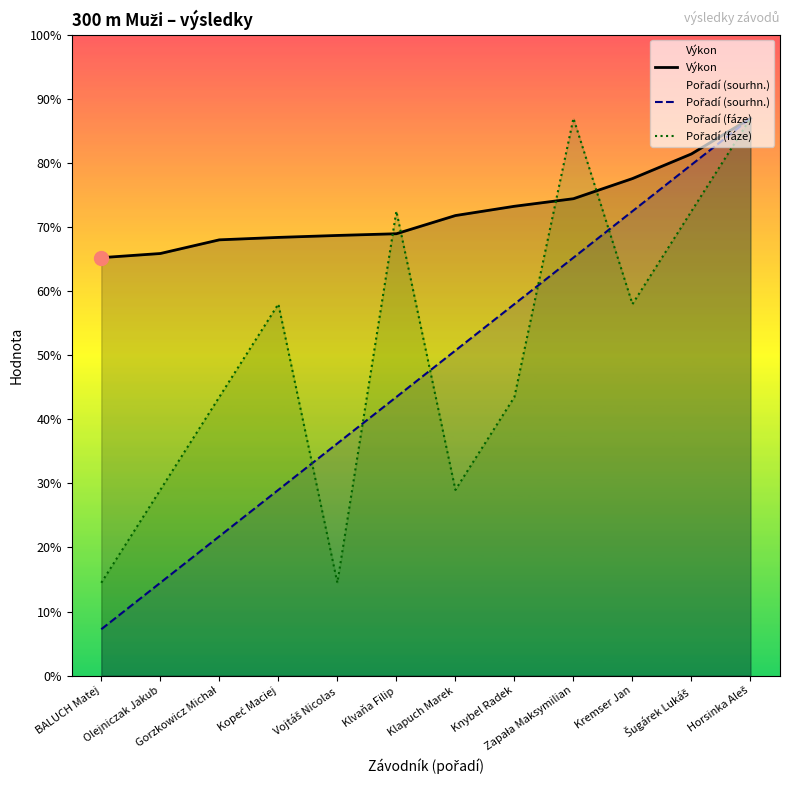

Is it true that Pořadí (sourhn.) equals 44.8 at Knybel Radek?

False